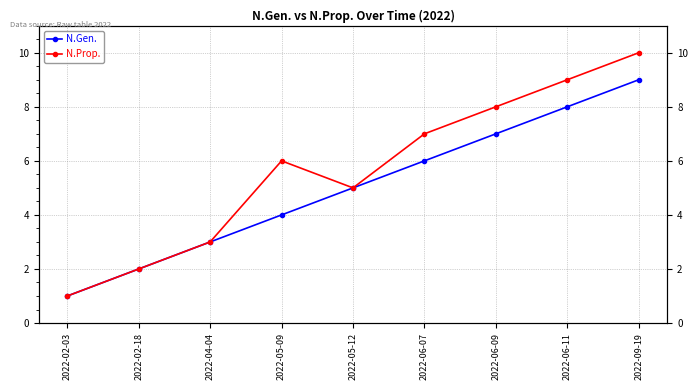

Reading left to right, transcribe all the data shown in this chart.

N.Gen.: 2022-02-03=1	2022-02-18=2	2022-04-04=3	2022-05-09=4	2022-05-12=5	2022-06-07=6	2022-06-09=7	2022-06-11=8	2022-09-19=9
N.Prop.: 2022-02-03=1	2022-02-18=2	2022-04-04=3	2022-05-09=6	2022-05-12=5	2022-06-07=7	2022-06-09=8	2022-06-11=9	2022-09-19=10